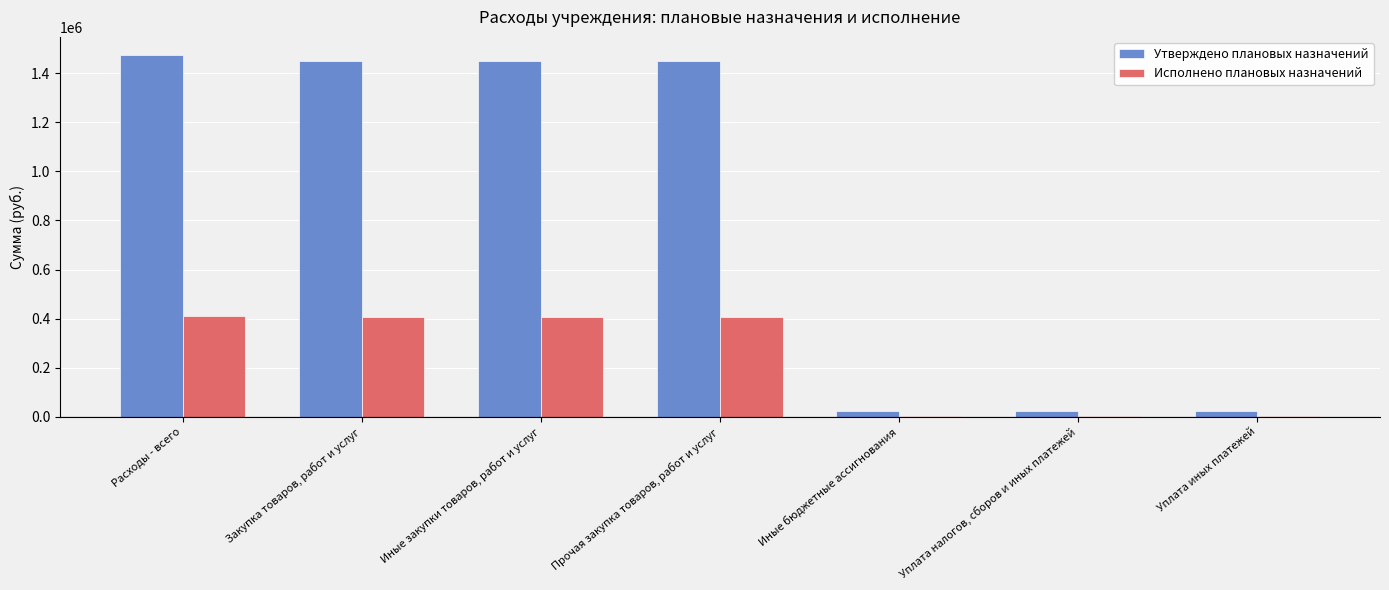

How many groups of bars are there?

7